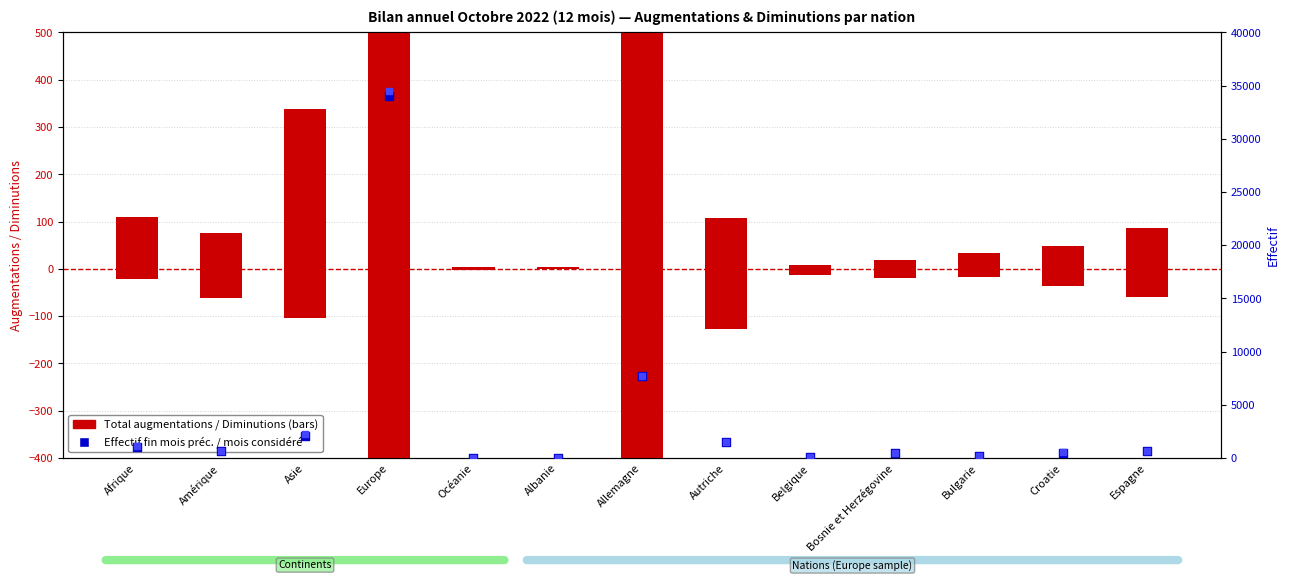

Which series has the widest spread of Y values?

Effectif mois considéré